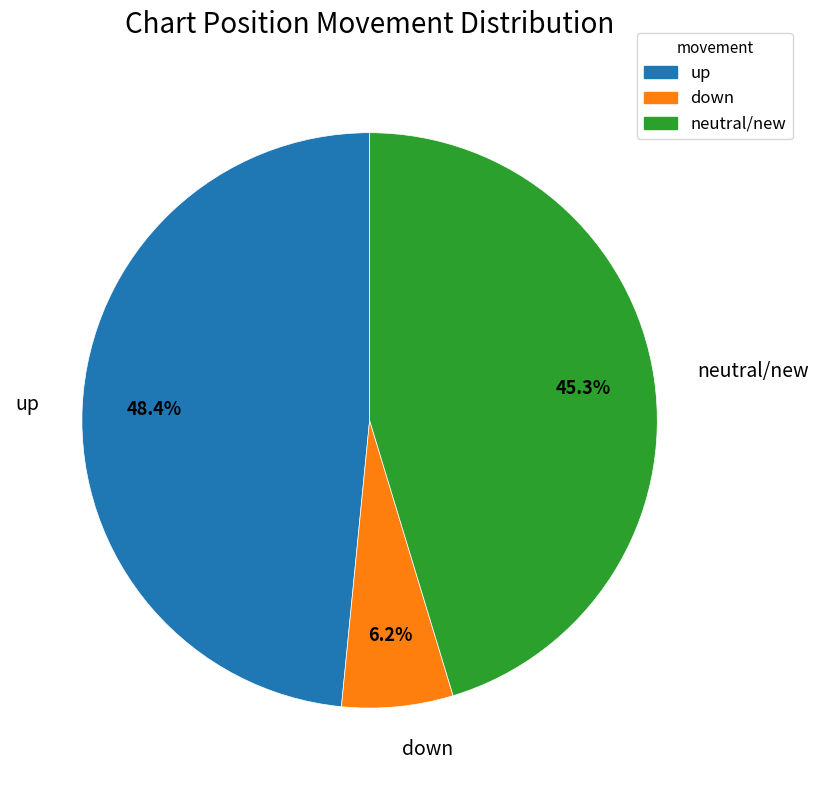

Is there any slice that represents more than half of the pie?

No